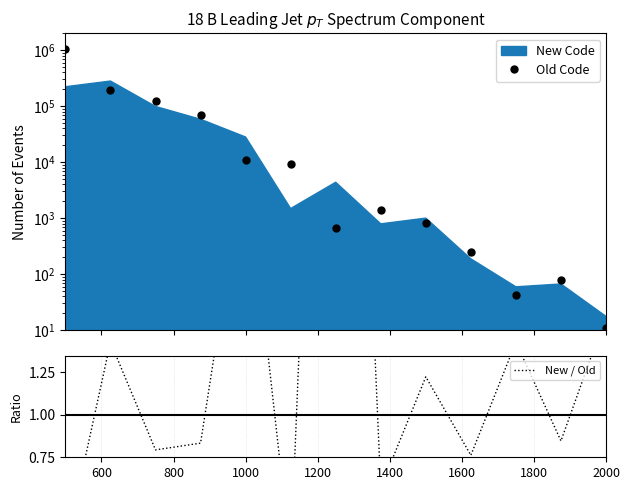

What is the highest value of the Old Code series?

1050000.0